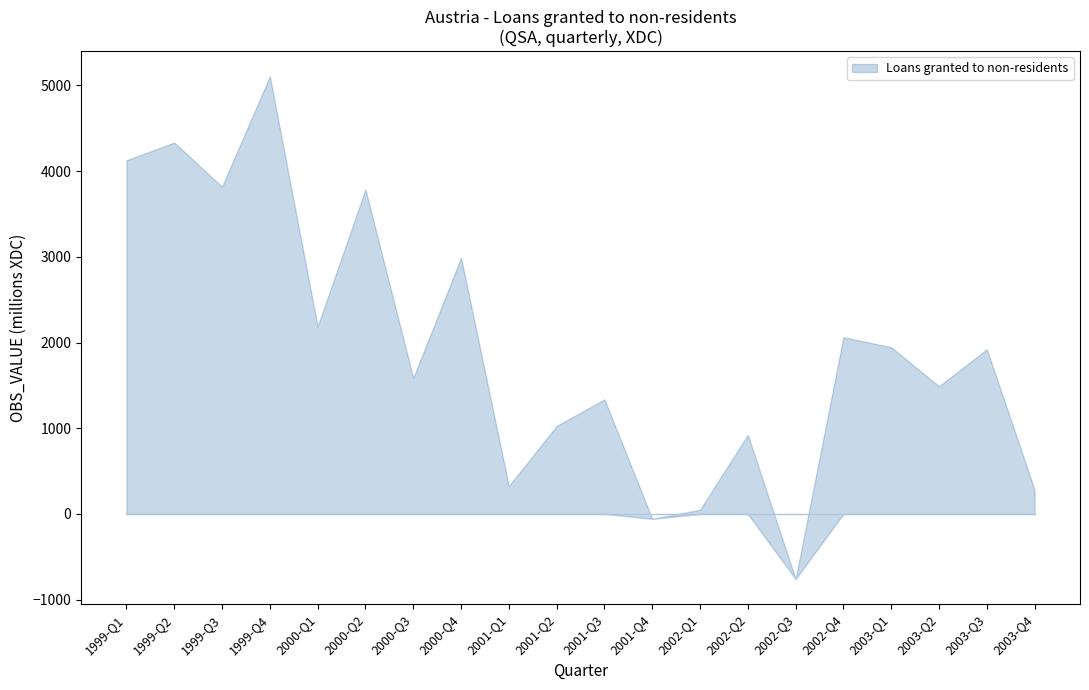

What is the greatest value displayed?

5106